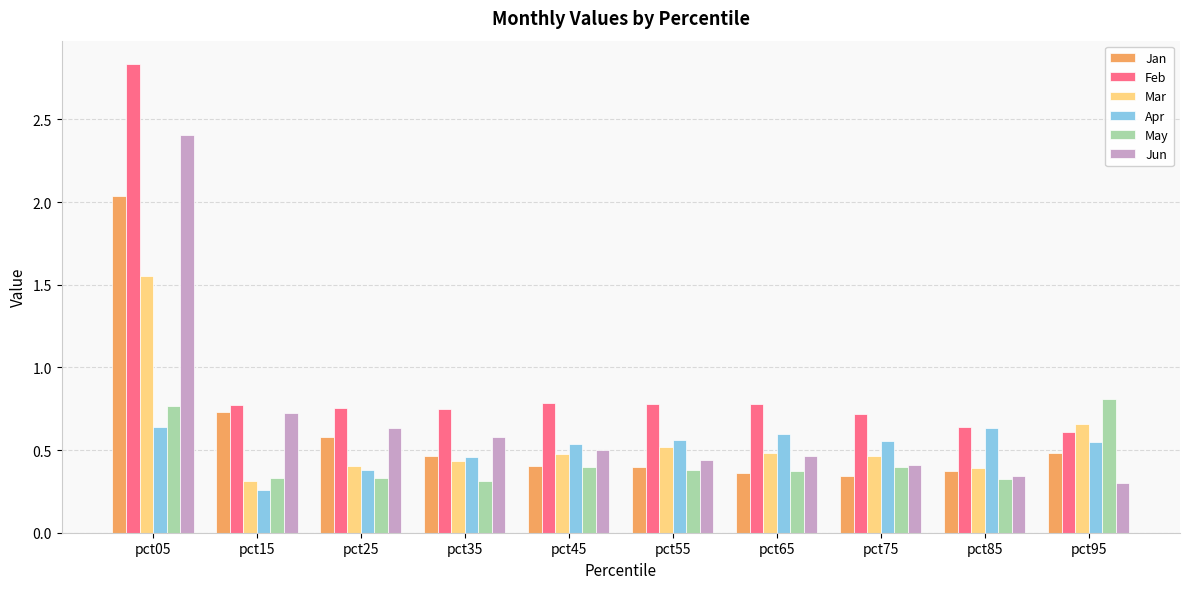

At which category does the chart reach its peak across all series?

pct05